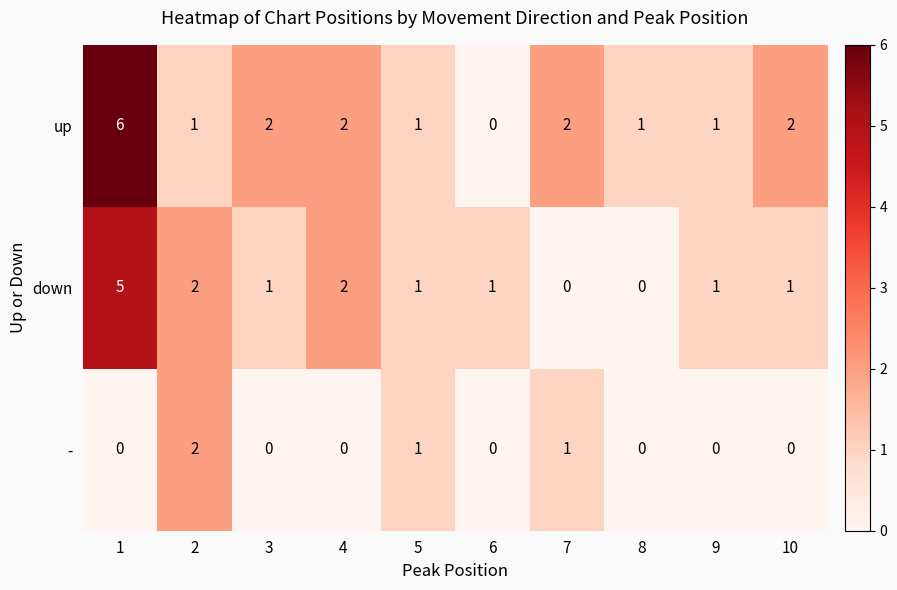

Count the - values in the range 0 to 1.

9